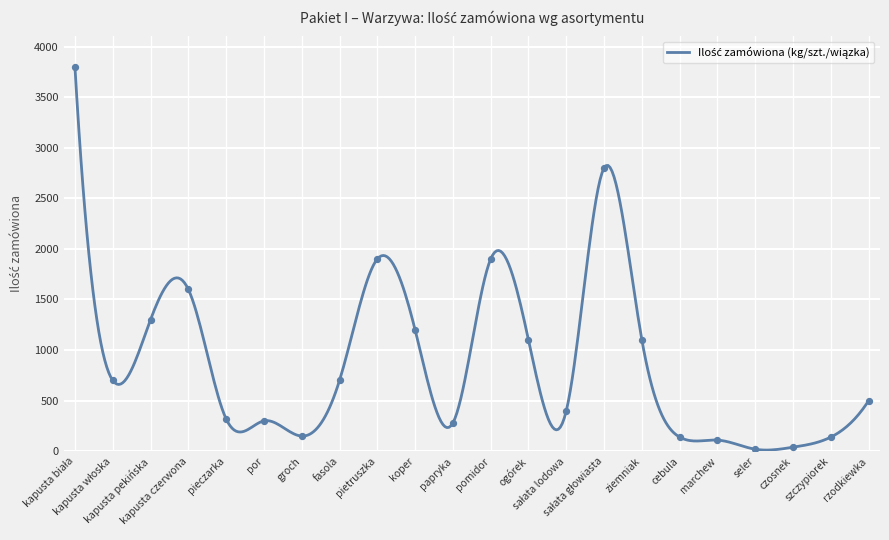

What is the greatest value displayed?

3800.0